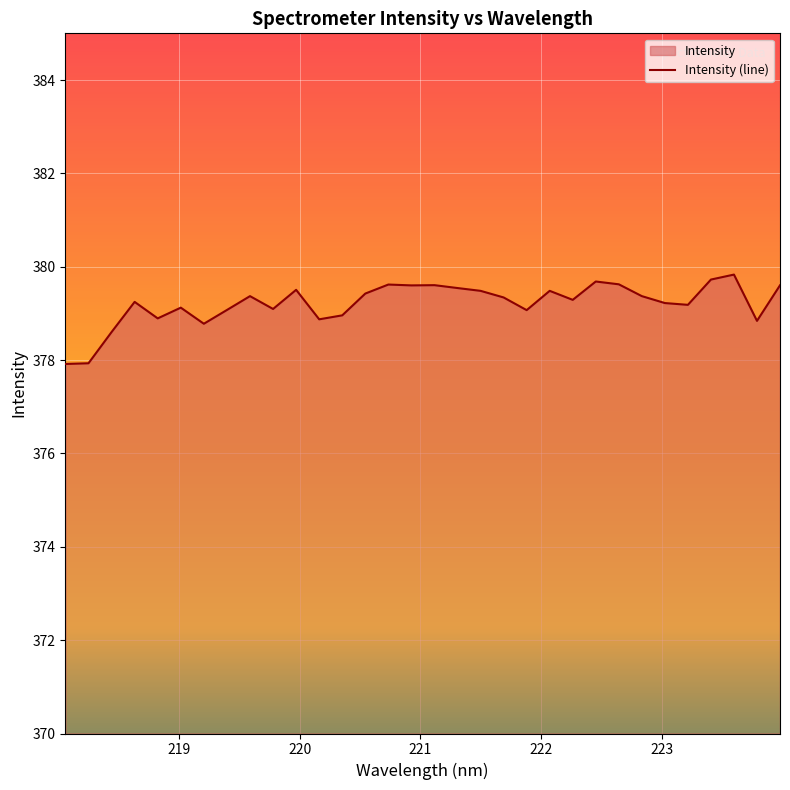

Rank the categories by value from lowest to highest.

218.0596, 218.2508, 218.442, 219.2067, 223.7895, 220.1623, 218.8244, 220.3533, 221.8812, 219.3979, 219.7801, 219.0156, 223.2172, 223.0264, 218.6332, 222.263, 221.6902, 219.589, 222.8355, 220.5444, 221.4993, 222.0721, 219.9712, 221.3083, 220.9264, 223.9802, 221.1174, 220.7354, 222.6447, 222.4538, 223.408, 223.5987